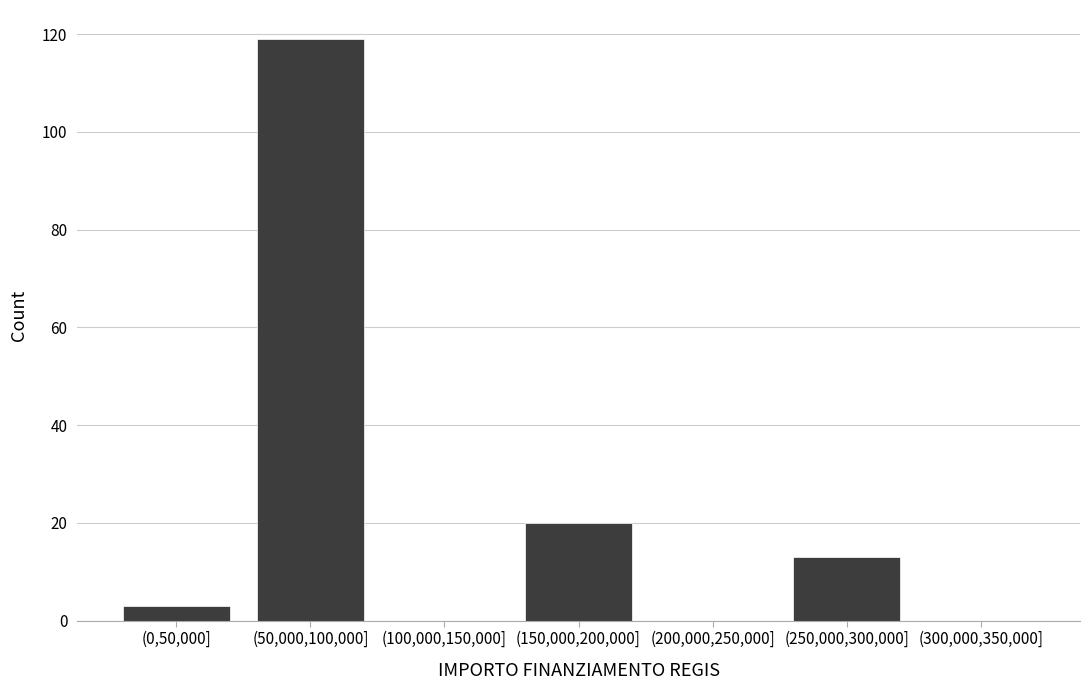

Reading left to right, extract all data points from this chart.

(0,50,000]=3	(50,000,100,000]=119	(100,000,150,000]=0	(150,000,200,000]=20	(200,000,250,000]=0	(250,000,300,000]=13	(300,000,350,000]=0